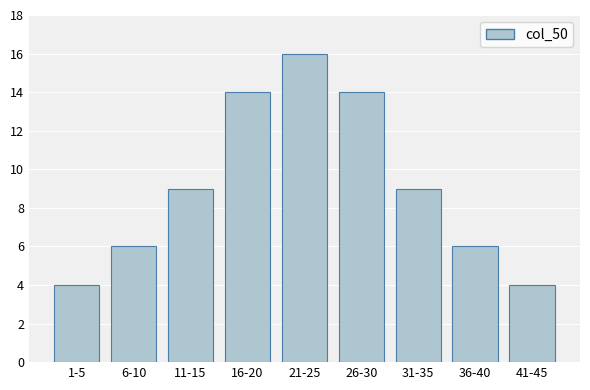

Reading right to left, list all the values displayed in this chart.

41-45=4	36-40=6	31-35=9	26-30=14	21-25=16	16-20=14	11-15=9	6-10=6	1-5=4